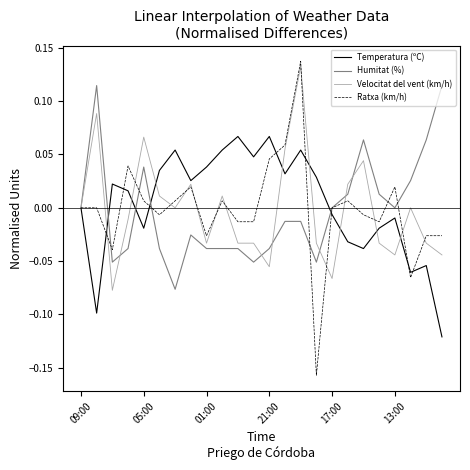

Which series has the widest spread of values?

Ratxa (km/h)